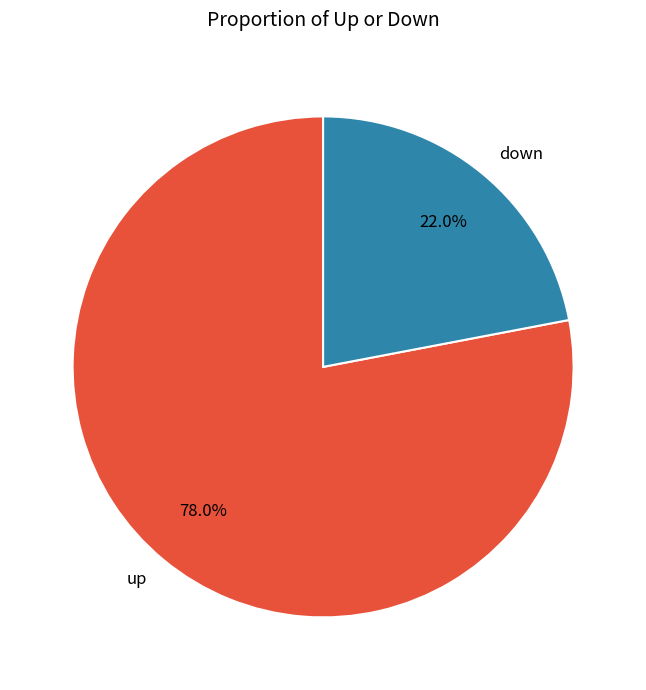

Which slice is the largest?

up